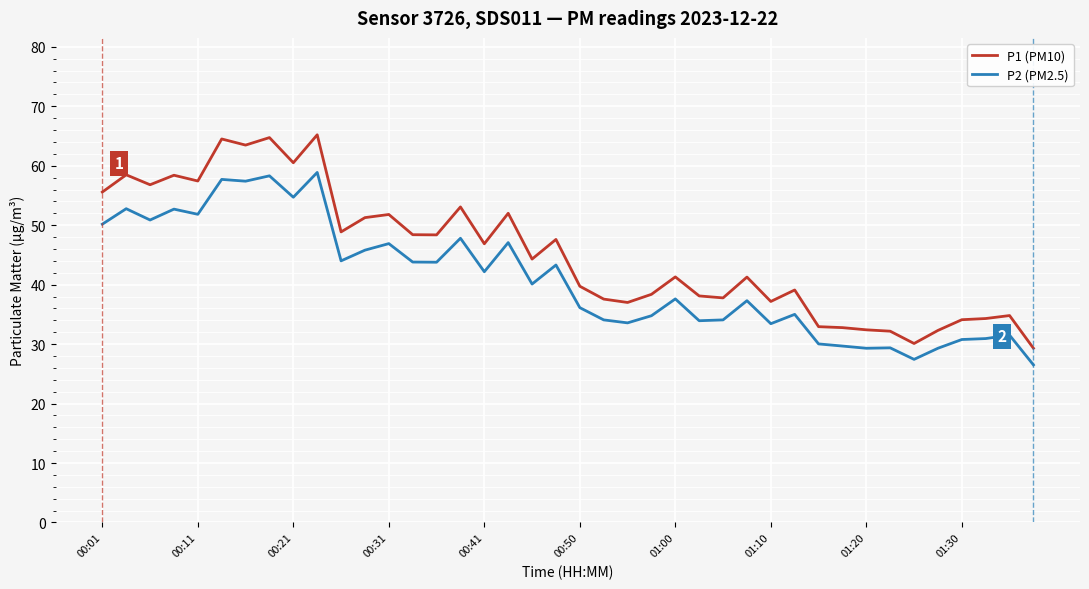

True or false: P1 (PM10) has more than 2 interior local peaks.

True